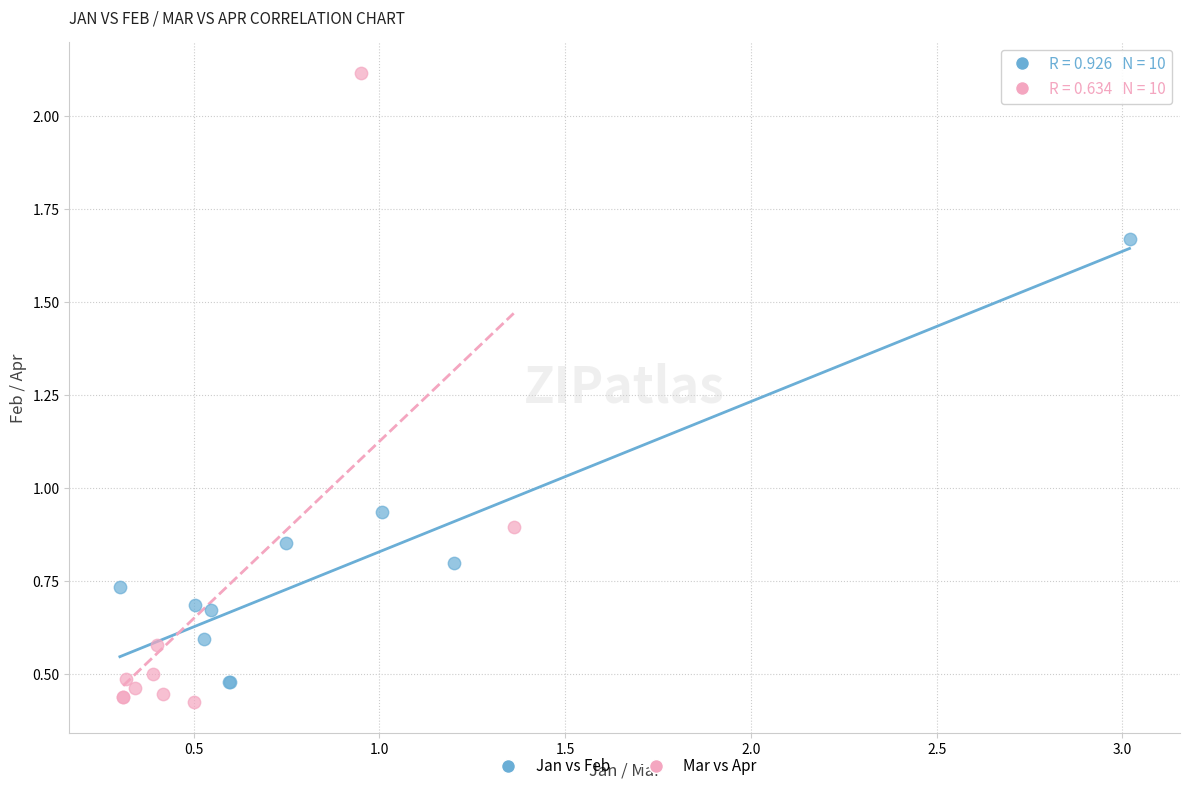

What are all the series names shown in the legend?

Jan vs Feb, Mar vs Apr